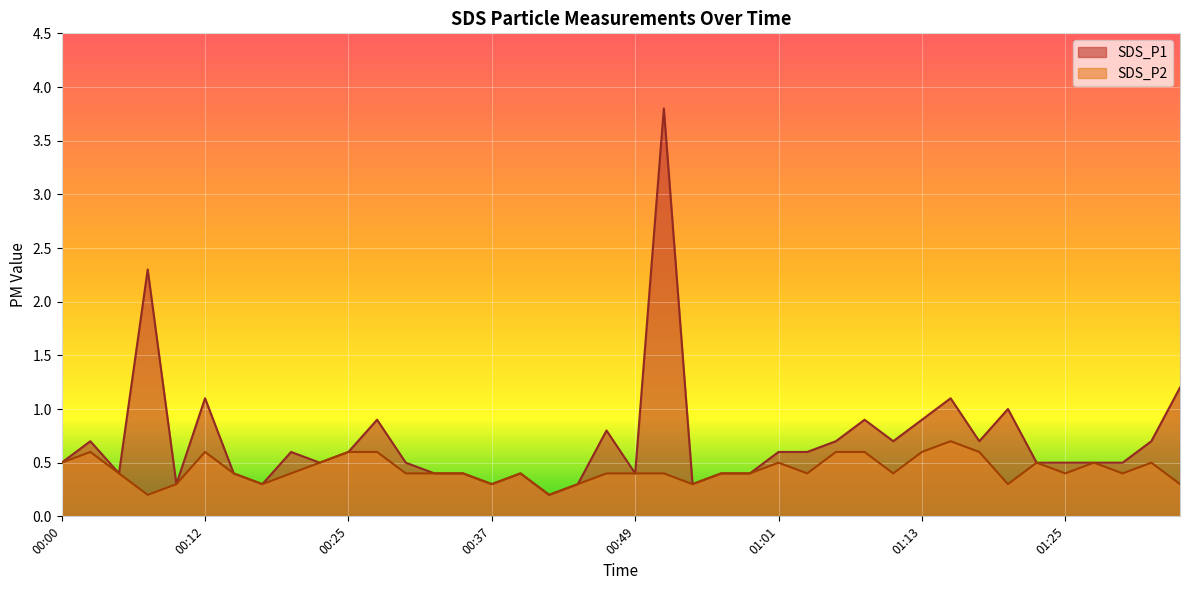

What is the difference between the second highest and minimum values in the SDS_P1 series?

2.1